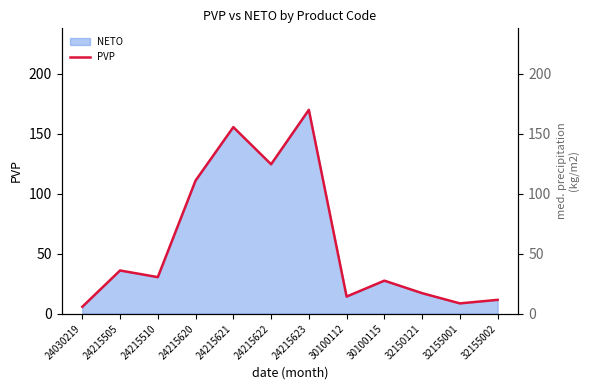

True or false: the data shows 1.6 at 24030219.

False